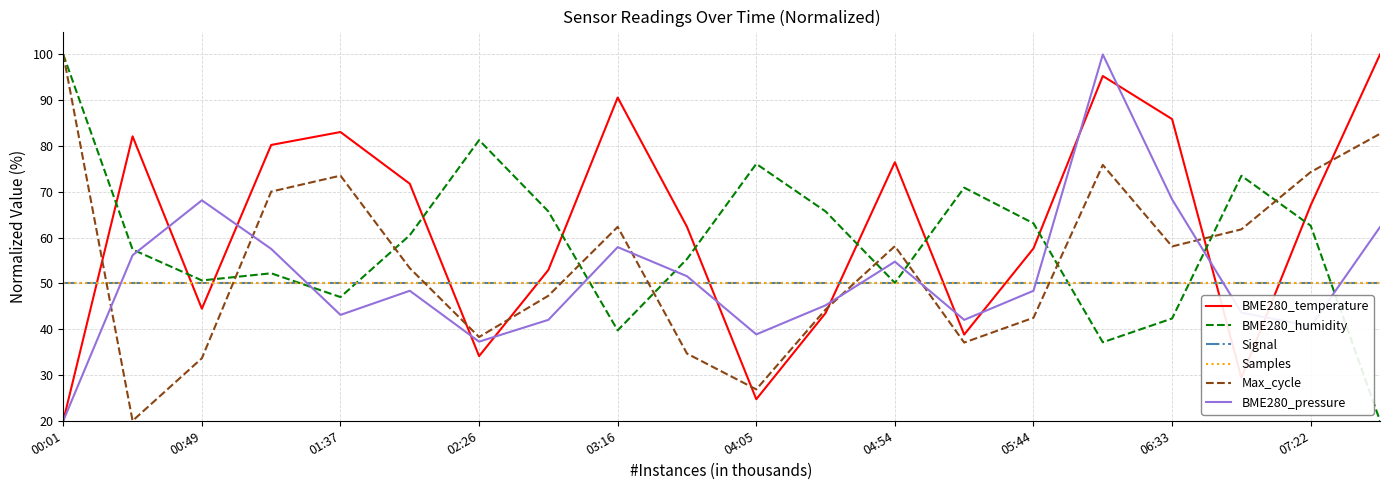

At which label does BME280_humidity first exceed 60?

00:01